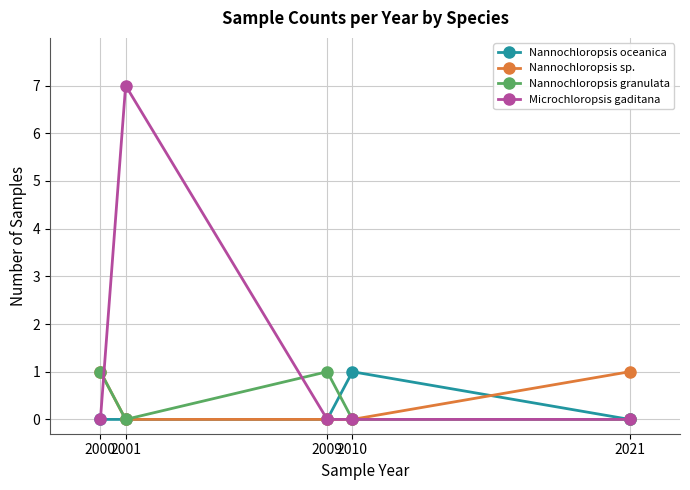

Does the chart have visible grid lines?

Yes